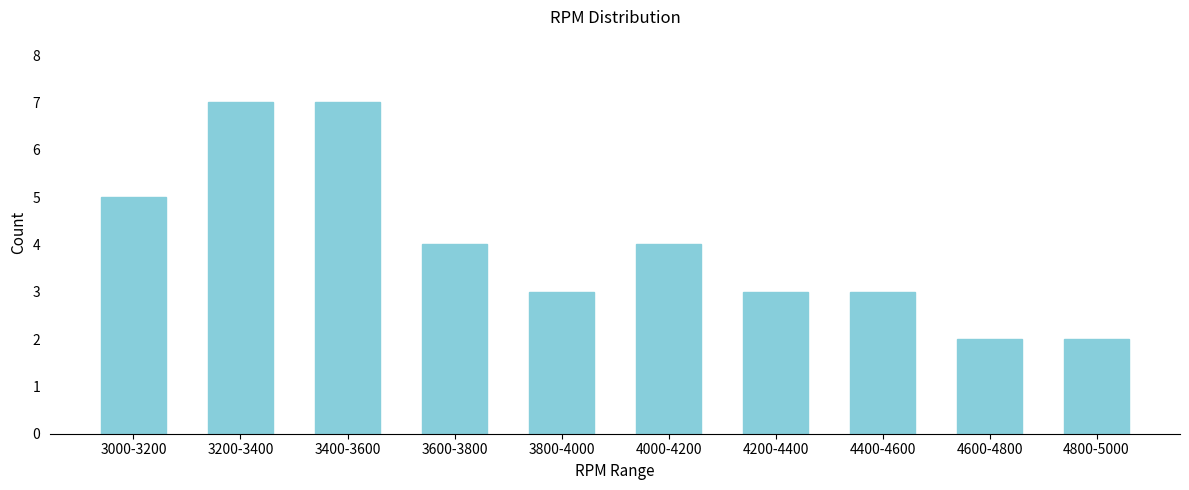

Reading left to right, transcribe all the data shown in this chart.

5	7	7	4	3	4	3	3	2	2